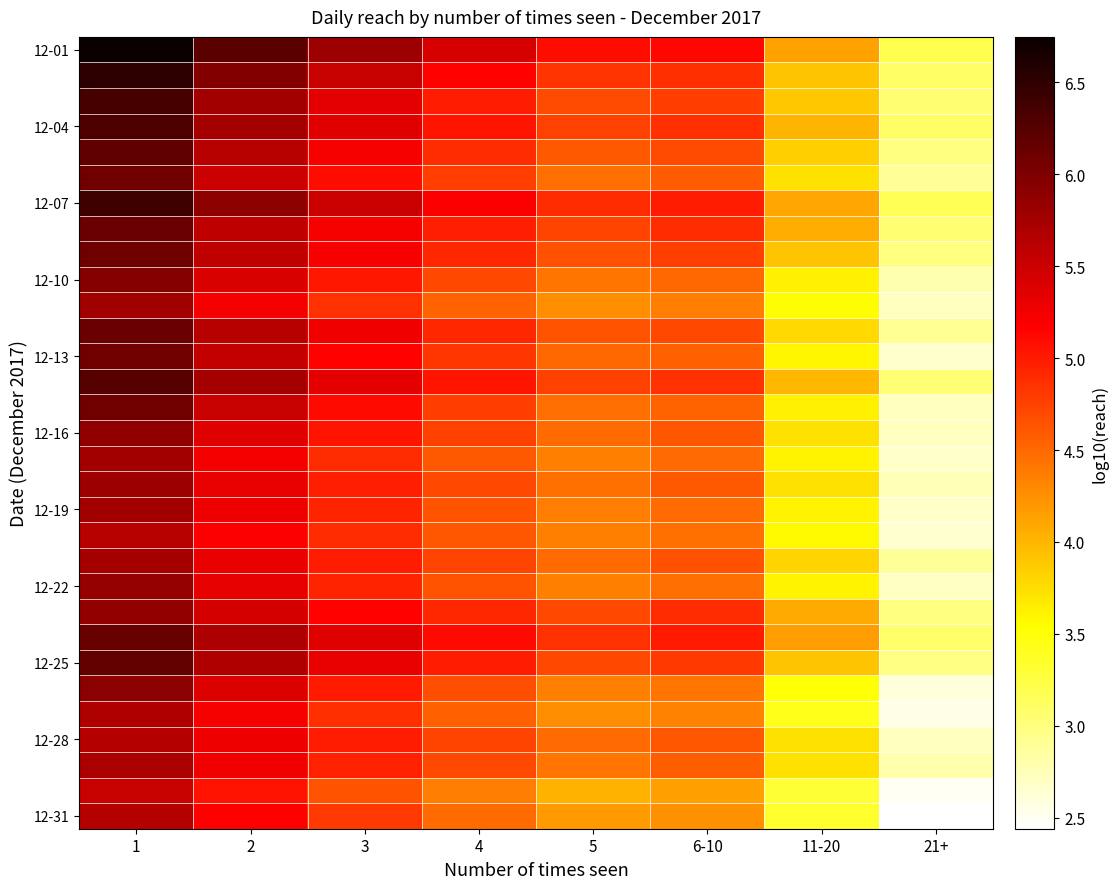

Which series changed the most between 3 and 21+?

12-01